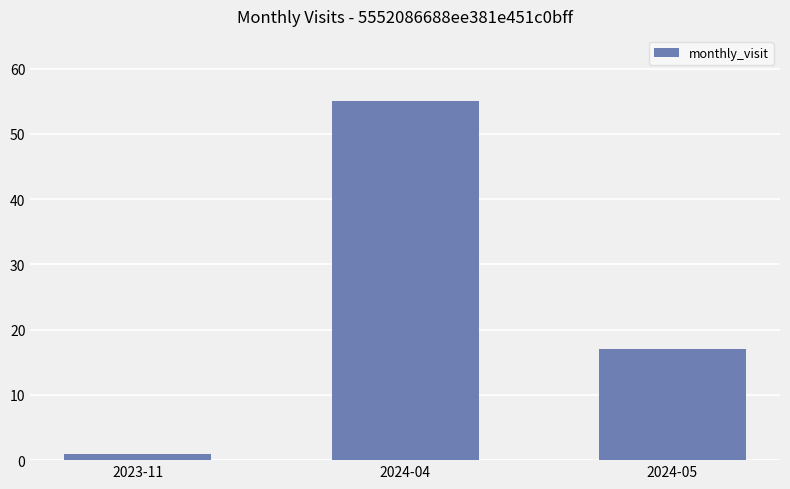

Reading right to left, what are all the values shown in this chart?

17	55	1